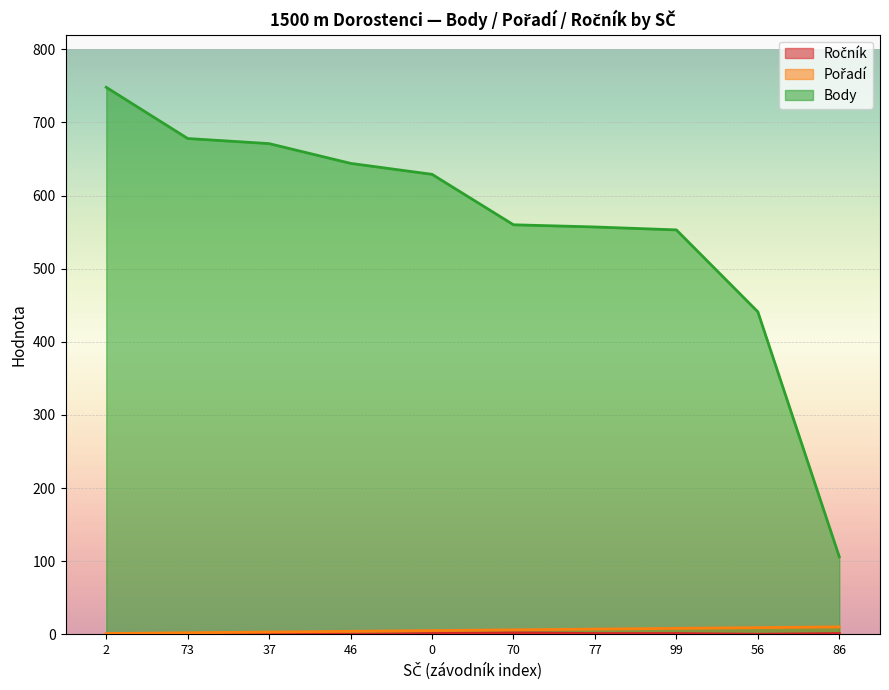

True or false: Ročník has a value of 2 at 0.

False